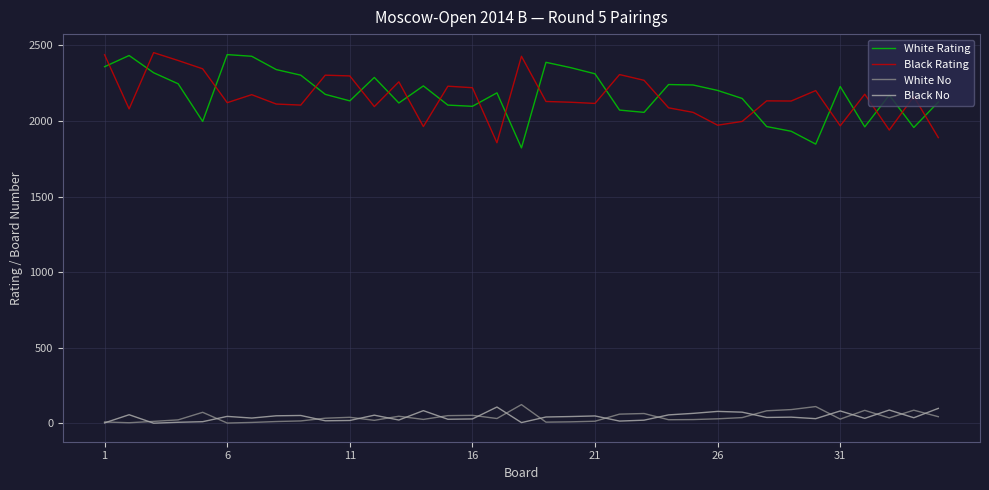

True or false: Black Rating and White No cross at least once.

False